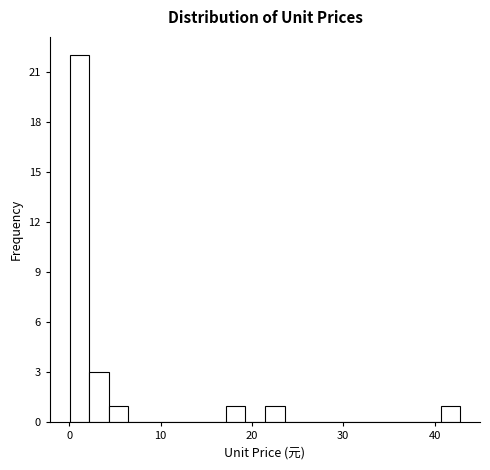

Around what value on the x-axis is the tallest bar? Give the approximate position of its centre, as read against the axis.

1